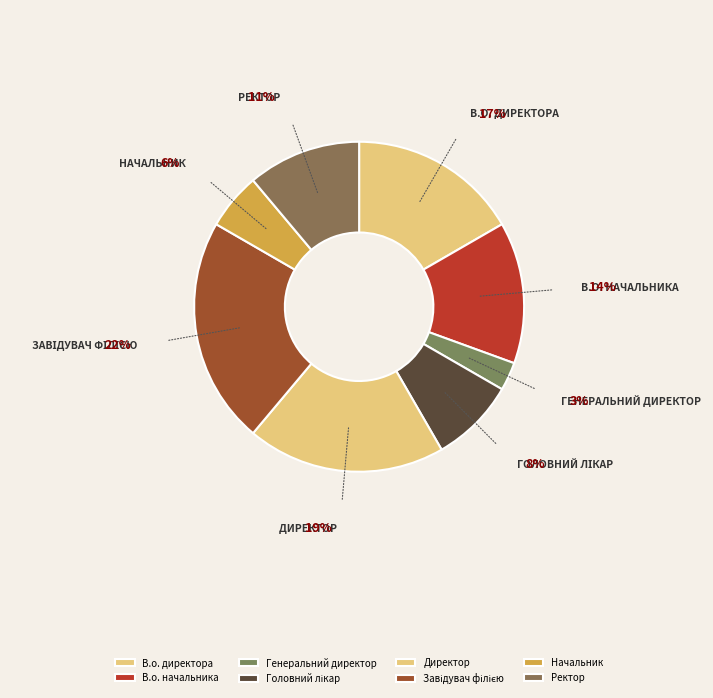

What is the smallest slice in the pie chart?

Генеральний директор